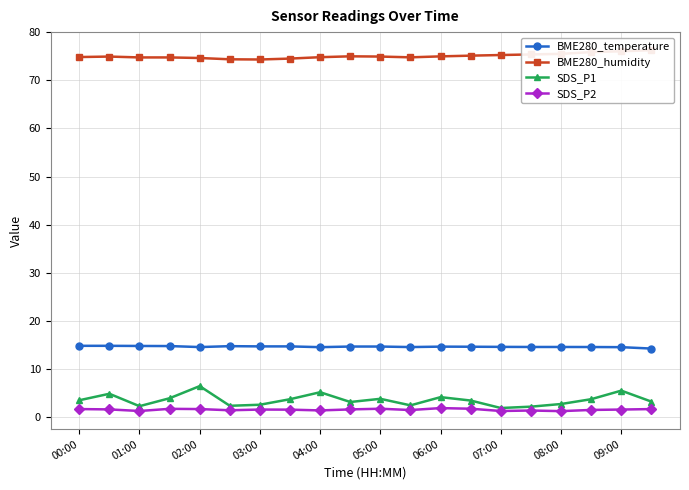

True or false: BME280_temperature has more than 1 interior local peaks.

True